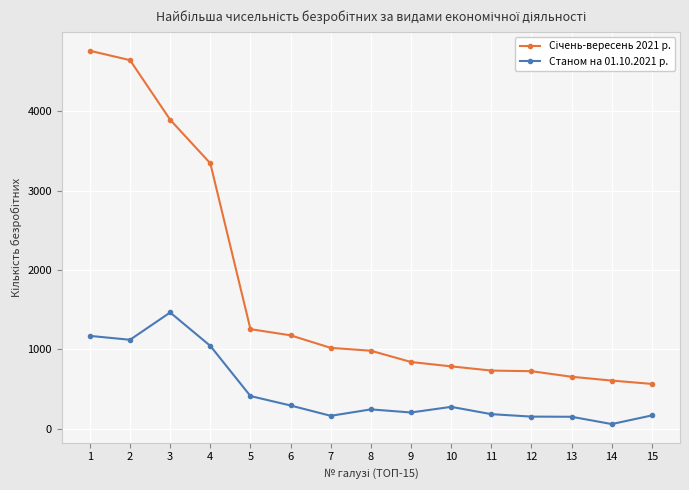

What is the difference between the maximum and second lowest values in the Станом на 01.10.2021 р. series?

1314